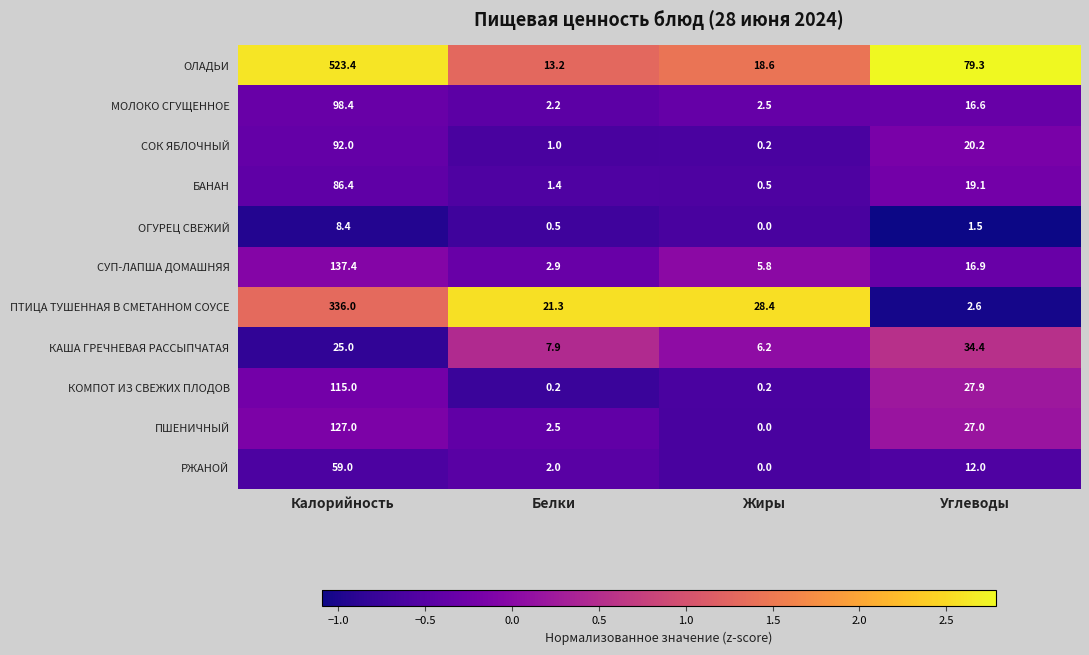

What is the greatest value displayed?

523.4